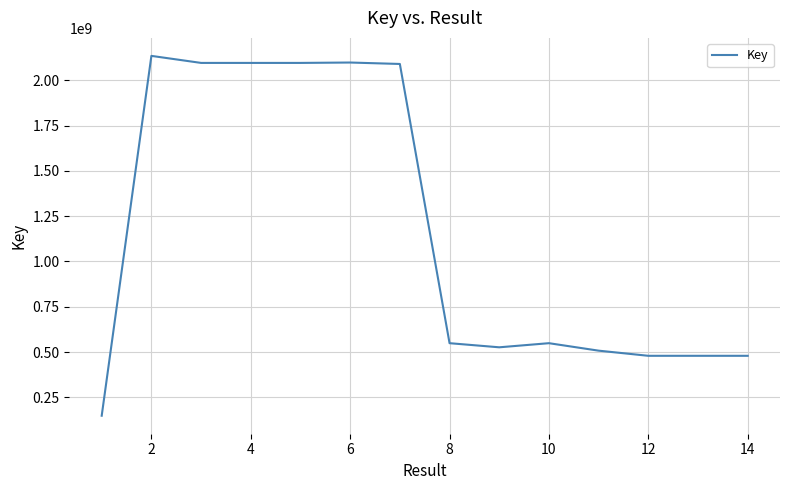

What is the maximum value shown in the chart?

2134786047